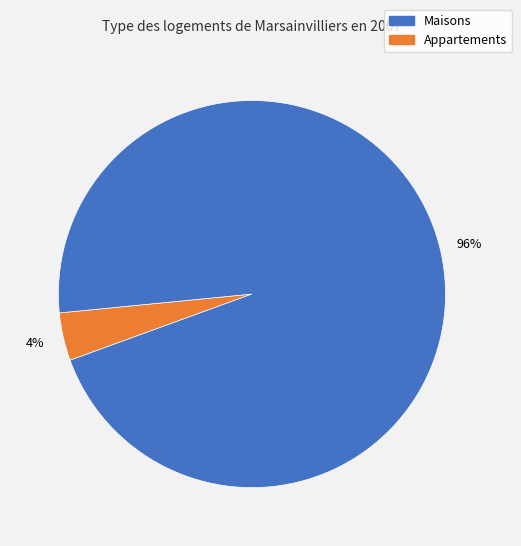

Is there a majority slice in this chart?

Yes